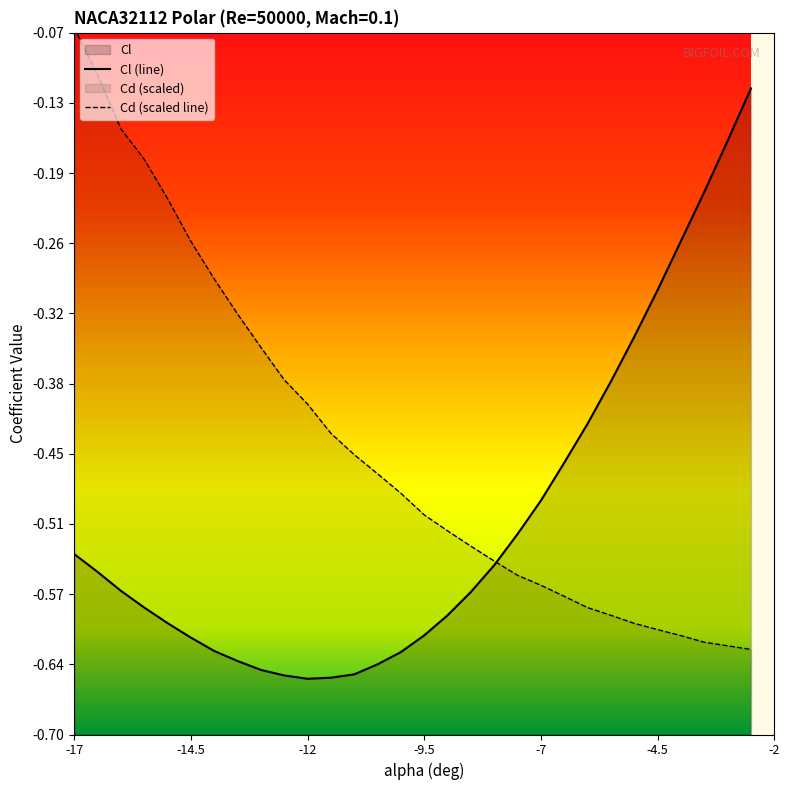

Which series changed the most between -12 and -9.5?

Cd